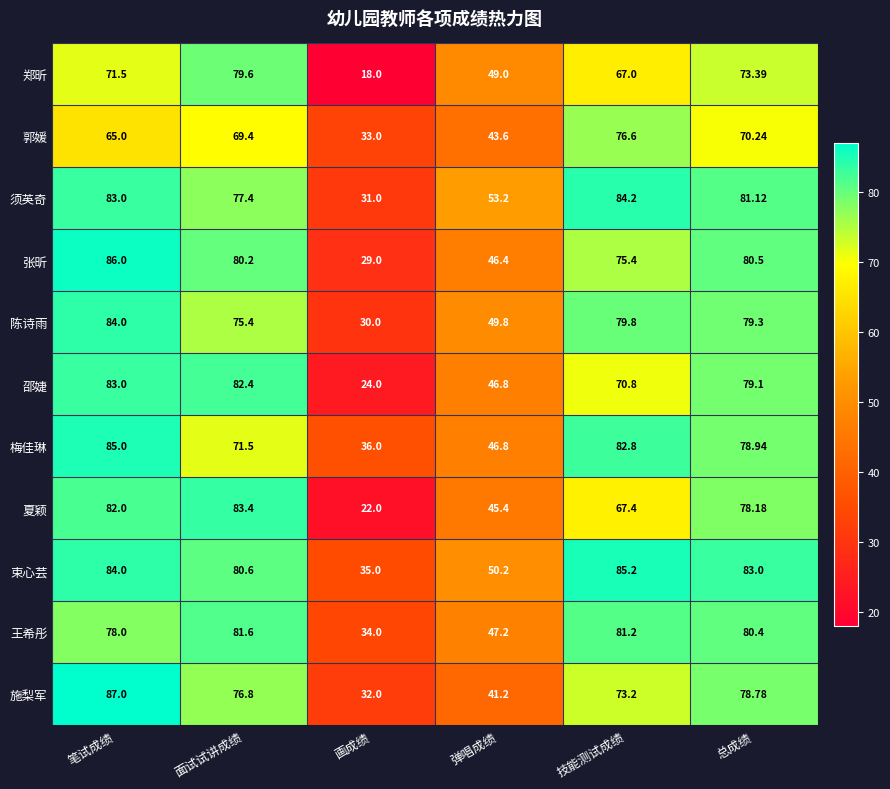

At which category is the sum across all series the highest?

笔试成绩